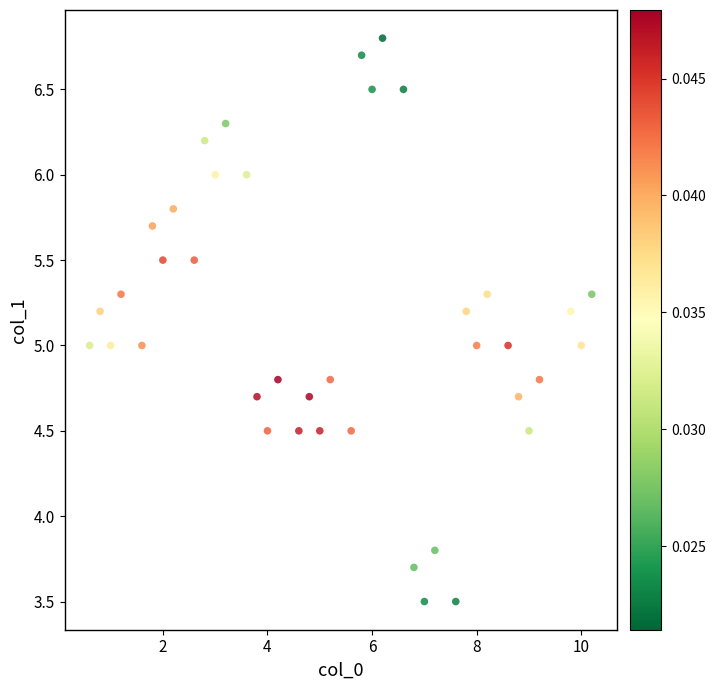

What is the range of X values (max minus min)?

9.6